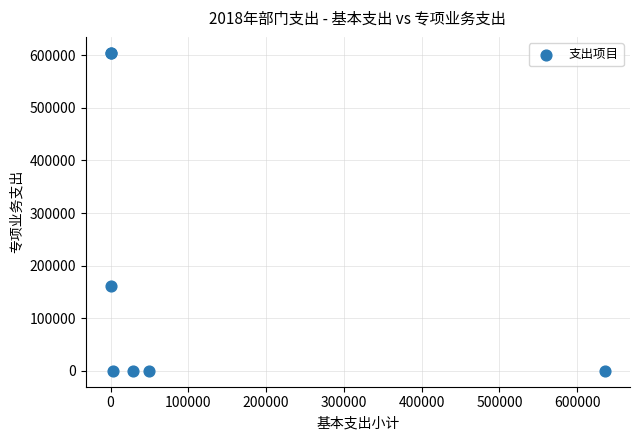

What Y value in the scatter plot is closest to 302350?

161503.5